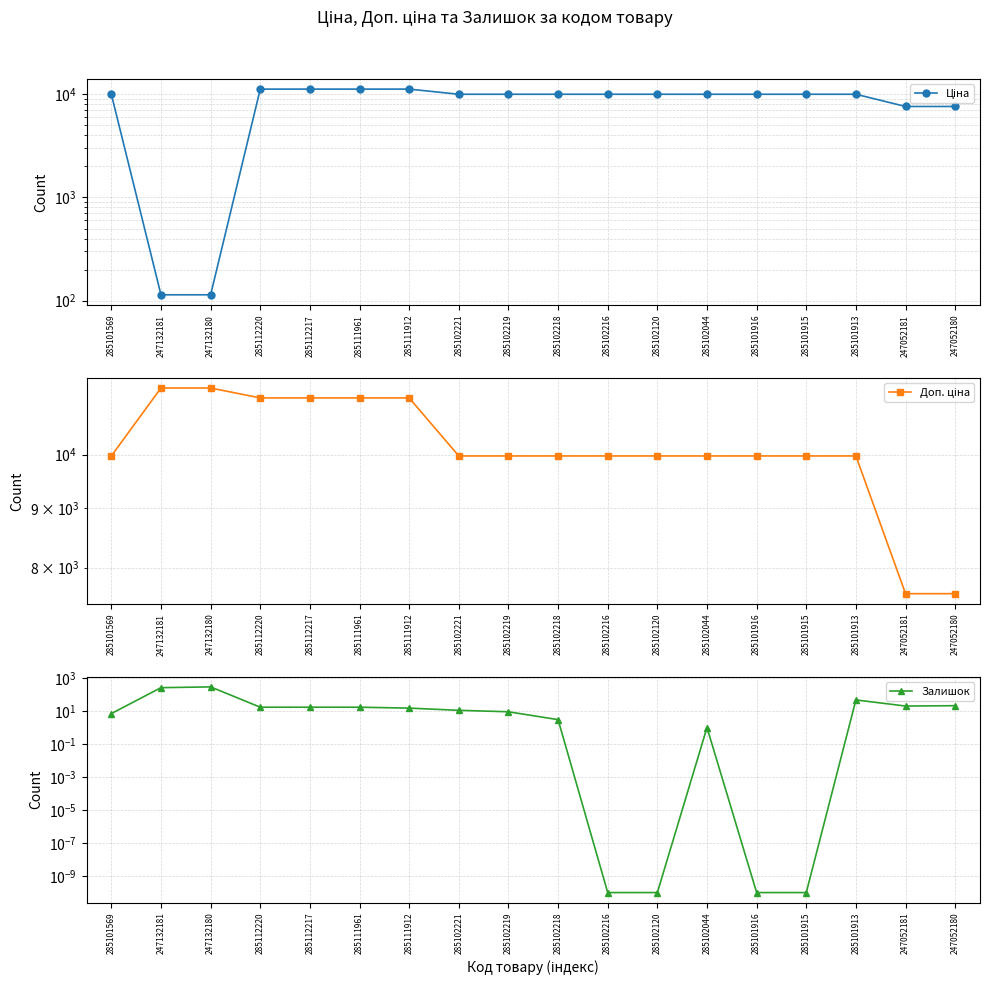

At how many categories does at least one series exceed 2333?

18